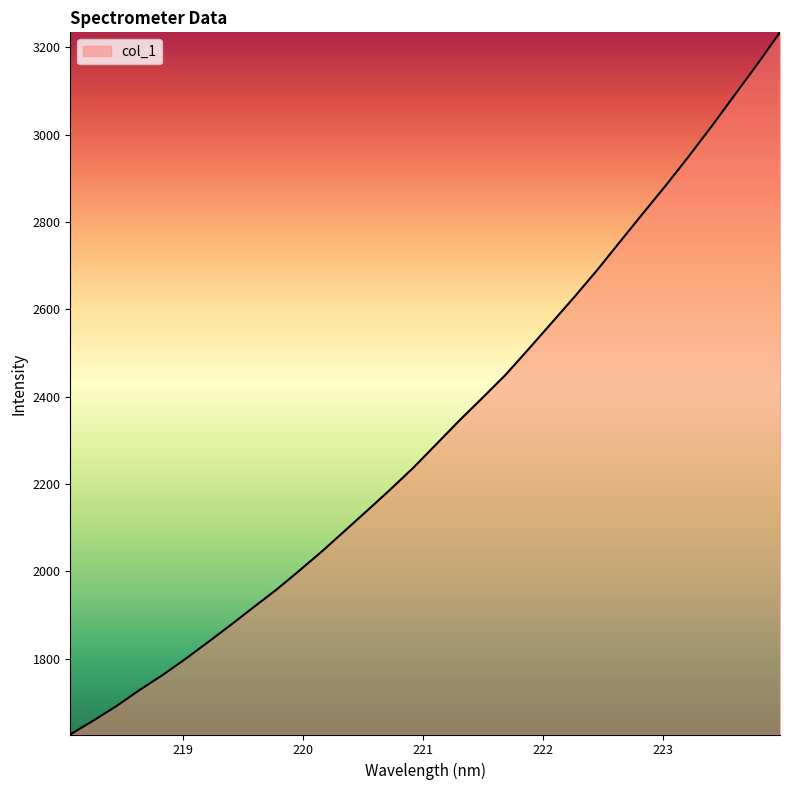

What is the greatest value displayed?

3233.9